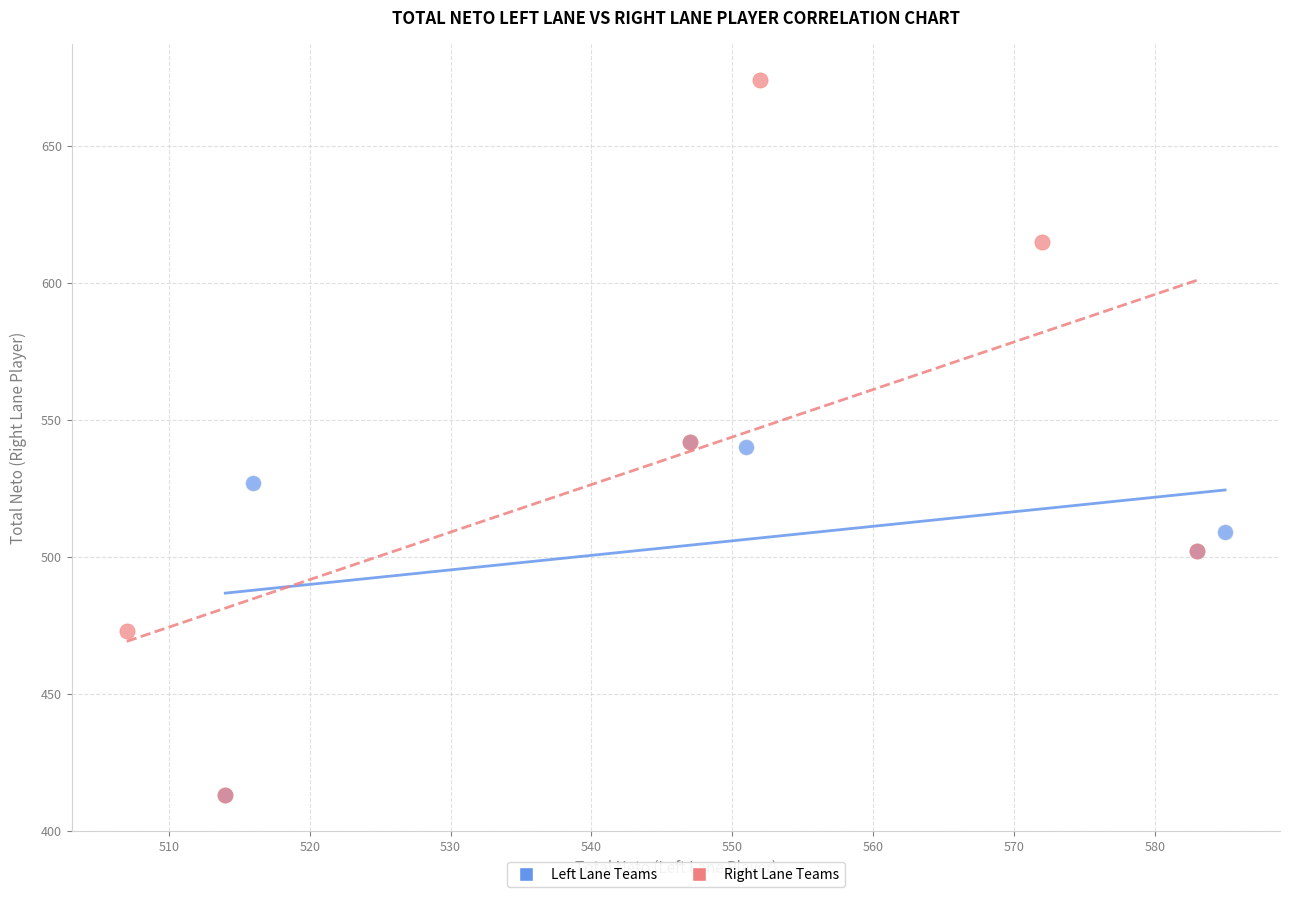

Which series has the largest Y range (max minus min)?

Right Lane Teams